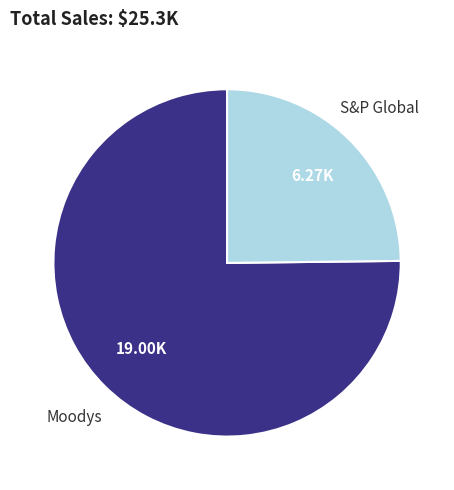

How many segments does this pie chart have?

2